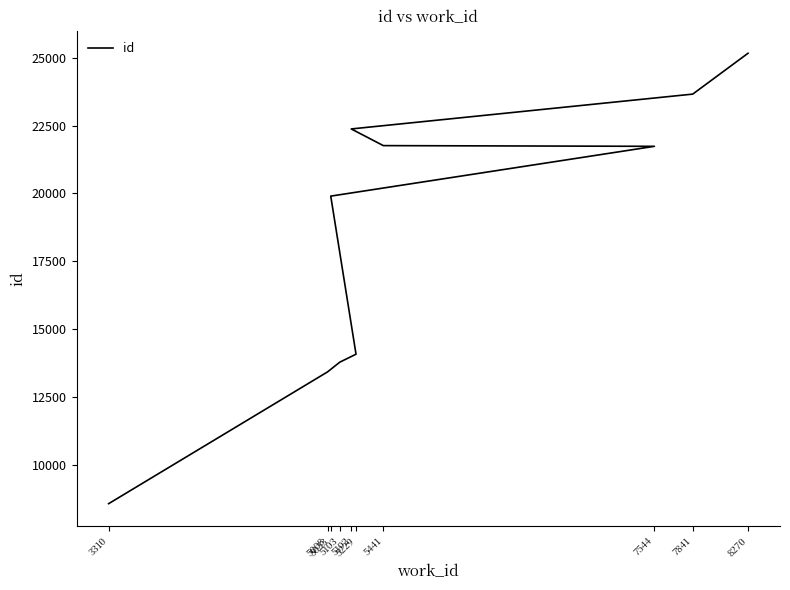

Is it true that the value at 5008 is 13429?

True